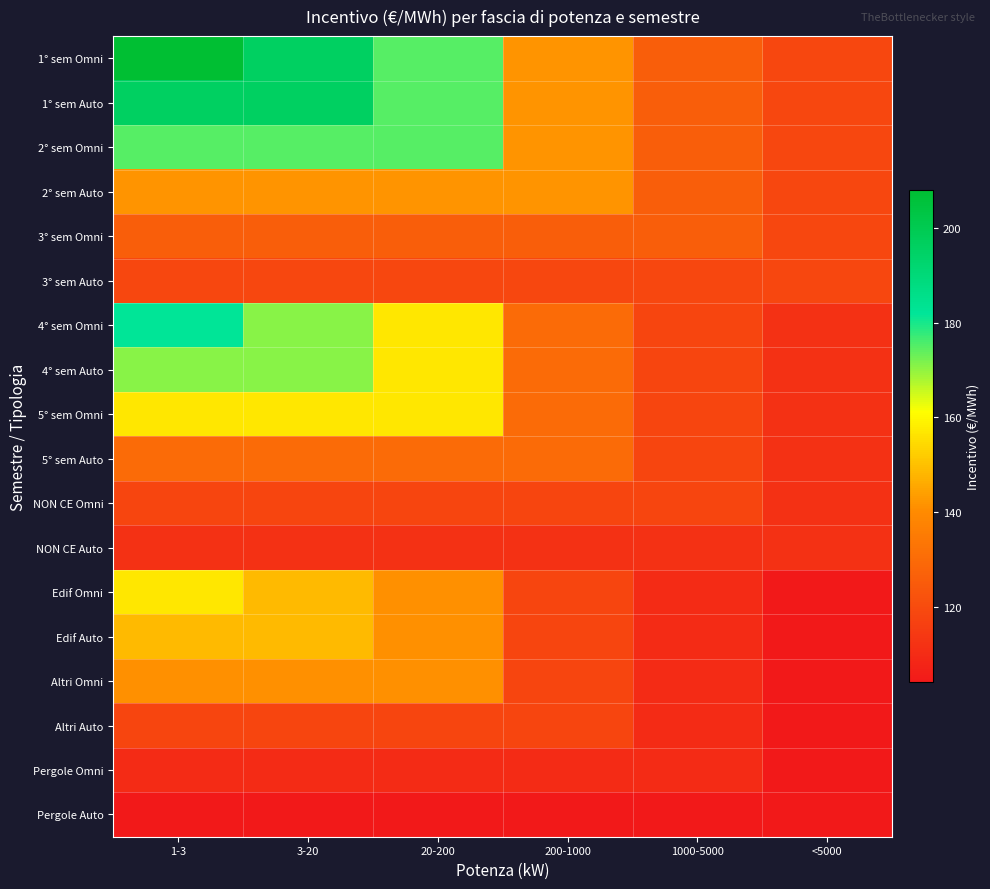

Reading left to right, what are all the values shown in this chart?

1° sem Omni: 1-3=208	3-20=196	20-200=175	200-1000=142	1000-5000=126	<5000=119
1° sem Auto: 1-3=196	3-20=196	20-200=175	200-1000=142	1000-5000=126	<5000=119
2° sem Omni: 1-3=175	3-20=175	20-200=175	200-1000=142	1000-5000=126	<5000=119
2° sem Auto: 1-3=142	3-20=142	20-200=142	200-1000=142	1000-5000=126	<5000=119
3° sem Omni: 1-3=126	3-20=126	20-200=126	200-1000=126	1000-5000=126	<5000=119
3° sem Auto: 1-3=119	3-20=119	20-200=119	200-1000=119	1000-5000=119	<5000=119
4° sem Omni: 1-3=182	3-20=171	20-200=157	200-1000=130	1000-5000=118	<5000=112
4° sem Auto: 1-3=171	3-20=171	20-200=157	200-1000=130	1000-5000=118	<5000=112
5° sem Omni: 1-3=157	3-20=157	20-200=157	200-1000=130	1000-5000=118	<5000=112
5° sem Auto: 1-3=130	3-20=130	20-200=130	200-1000=130	1000-5000=118	<5000=112
NON CE Omni: 1-3=118	3-20=118	20-200=118	200-1000=118	1000-5000=118	<5000=112
NON CE Auto: 1-3=112	3-20=112	20-200=112	200-1000=112	1000-5000=112	<5000=112
Edif Omni: 1-3=157	3-20=149	20-200=141	200-1000=118	1000-5000=110	<5000=104
Edif Auto: 1-3=149	3-20=149	20-200=141	200-1000=118	1000-5000=110	<5000=104
Altri Omni: 1-3=141	3-20=141	20-200=141	200-1000=118	1000-5000=110	<5000=104
Altri Auto: 1-3=118	3-20=118	20-200=118	200-1000=118	1000-5000=110	<5000=104
Pergole Omni: 1-3=110	3-20=110	20-200=110	200-1000=110	1000-5000=110	<5000=104
Pergole Auto: 1-3=104	3-20=104	20-200=104	200-1000=104	1000-5000=104	<5000=104